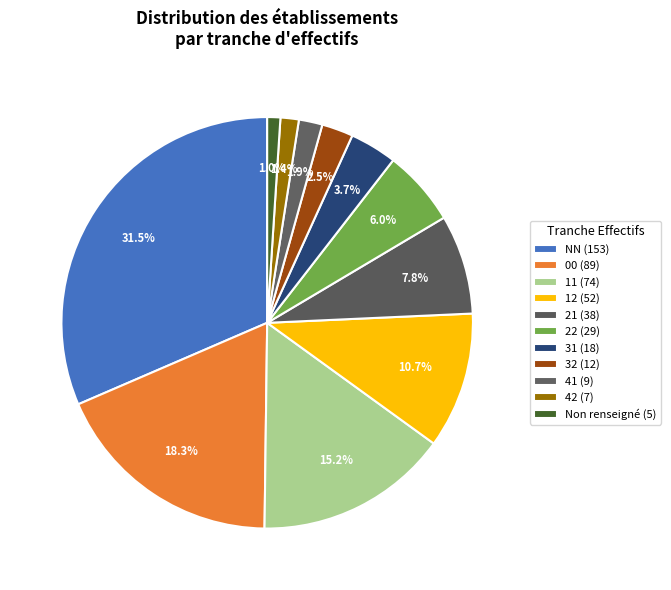

How many slices are in this pie chart?

11